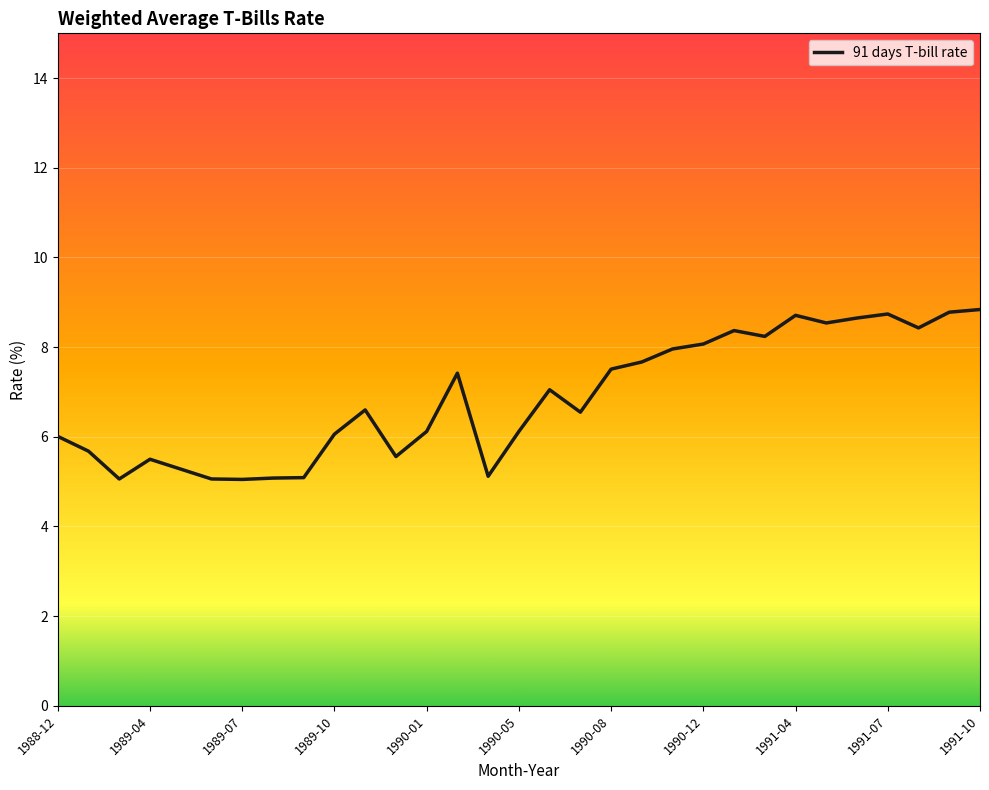

What is the difference between the maximum and minimum values?

3.8